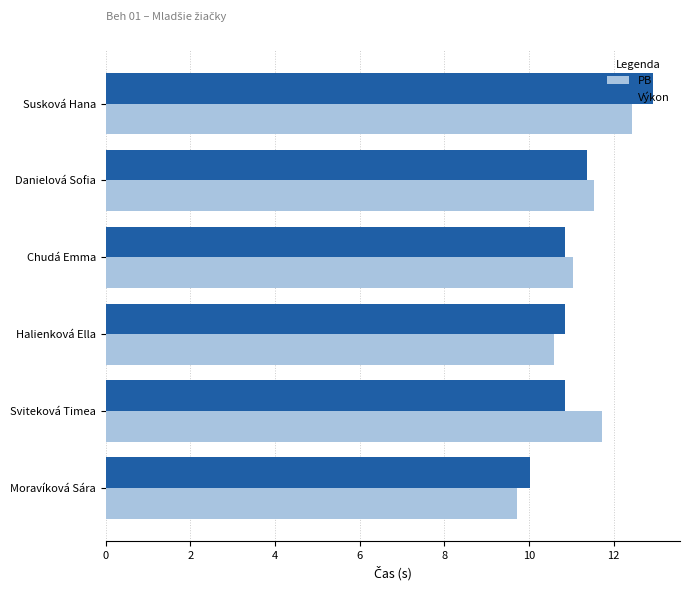

What is the difference between the maximum and minimum values in the PB series?

2.7